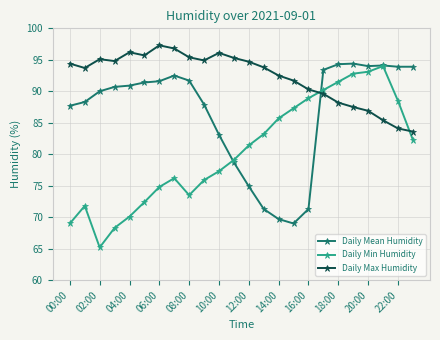

List the series in order of their overall mean, lowest first.

Daily Min Humidity, Daily Mean Humidity, Daily Max Humidity